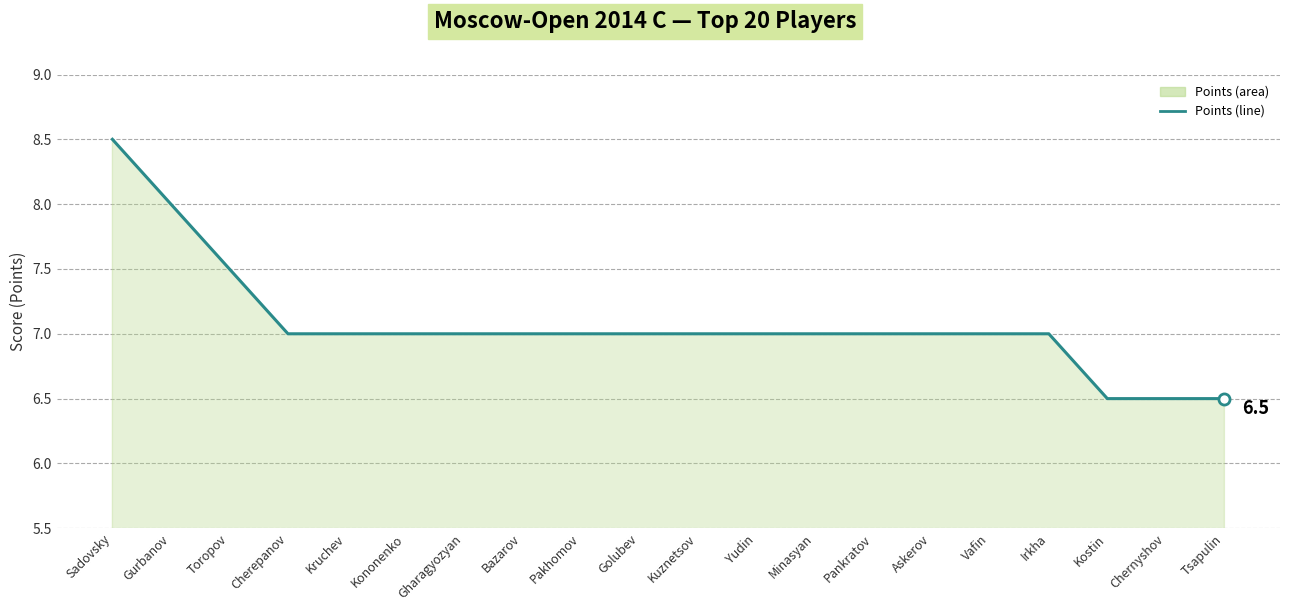

What position from the left is Kuznetsov?

11